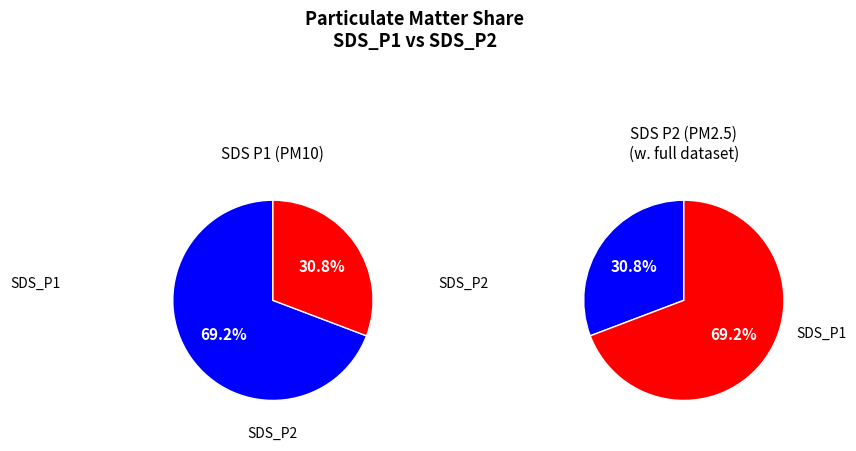

Is it true that SDS_P2_mean is 45% of the pie?

False